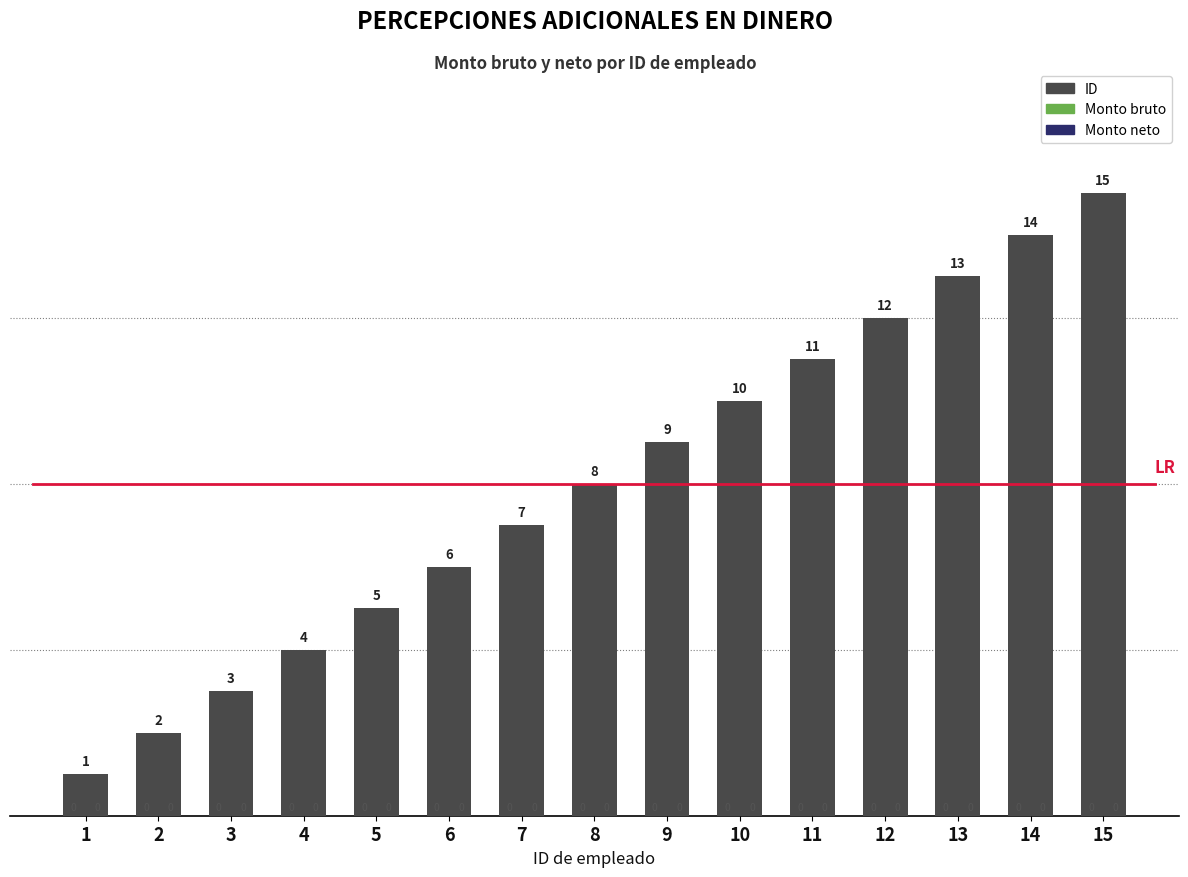

Are the bars horizontal?

No